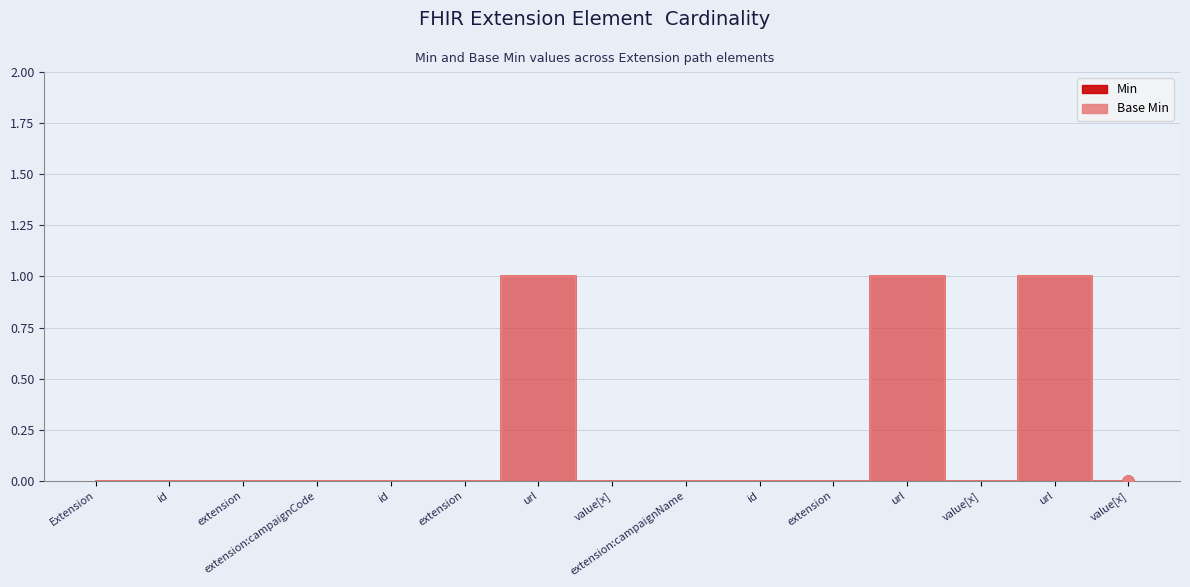

How many series are shown in this chart?

2